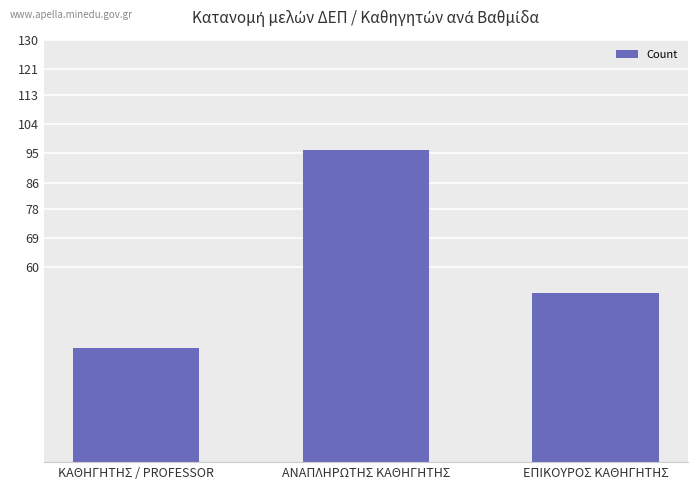

Which label corresponds to the smallest value in the chart?

ΚΑΘΗΓΗΤΗΣ / PROFESSOR